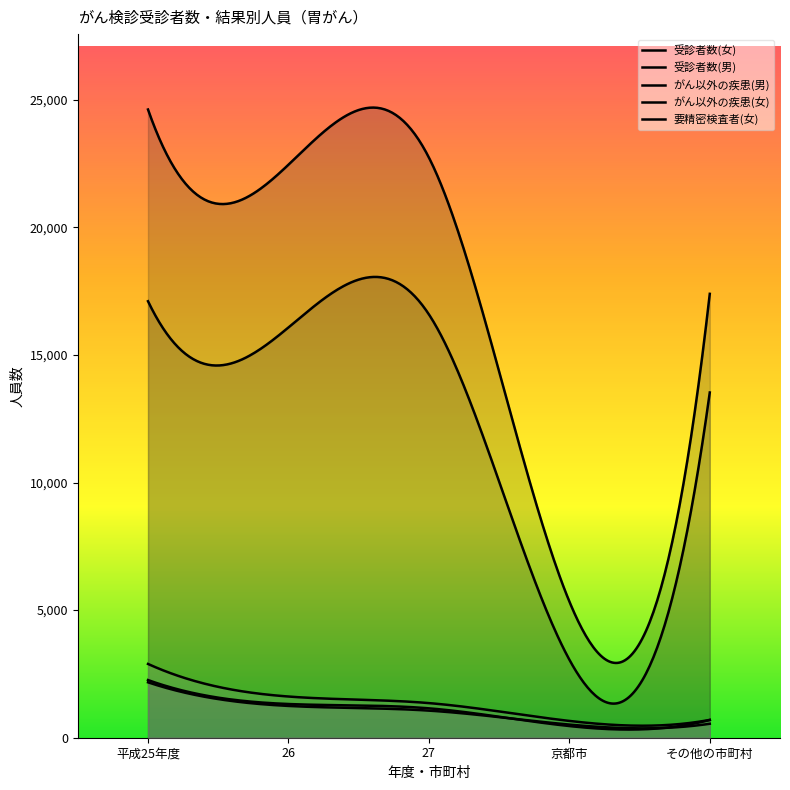

At how many categories does at least one series exceed 14401?

4